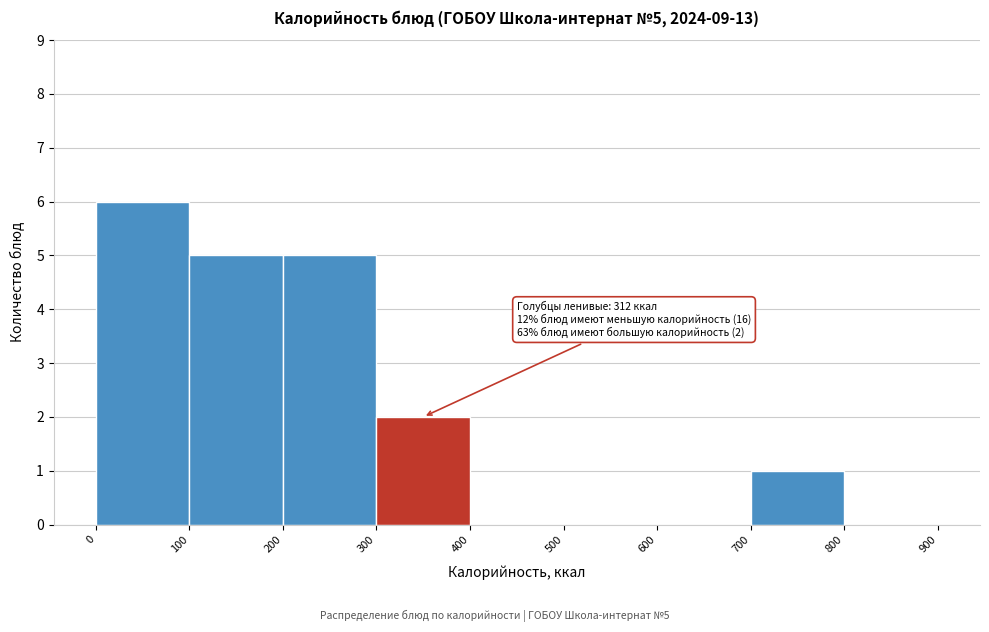

Over which range of the x-axis is the bar tallest?

0 to 100